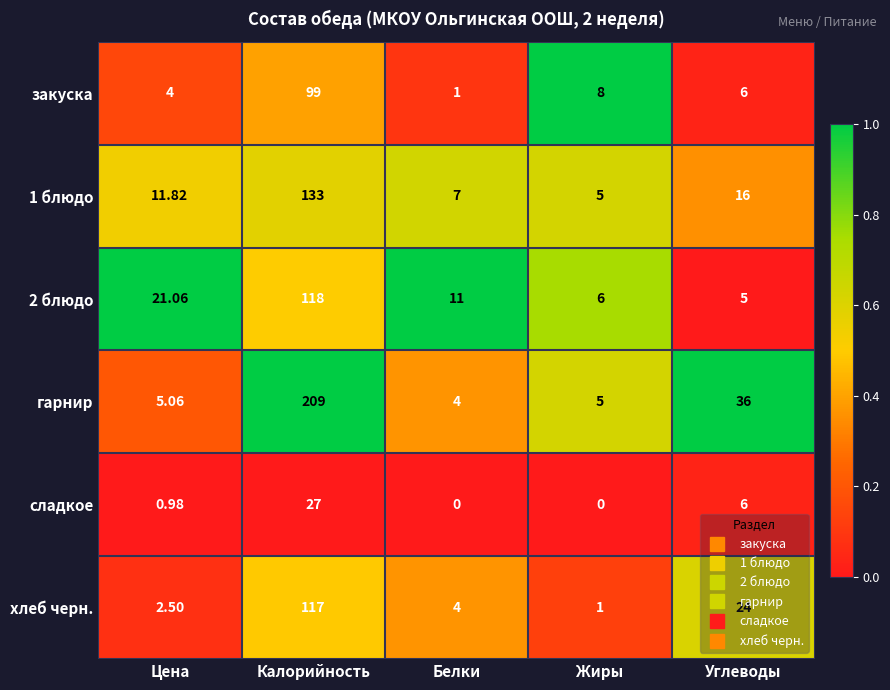

Between Калорийность and Белки, which series saw the biggest shift?

гарнир